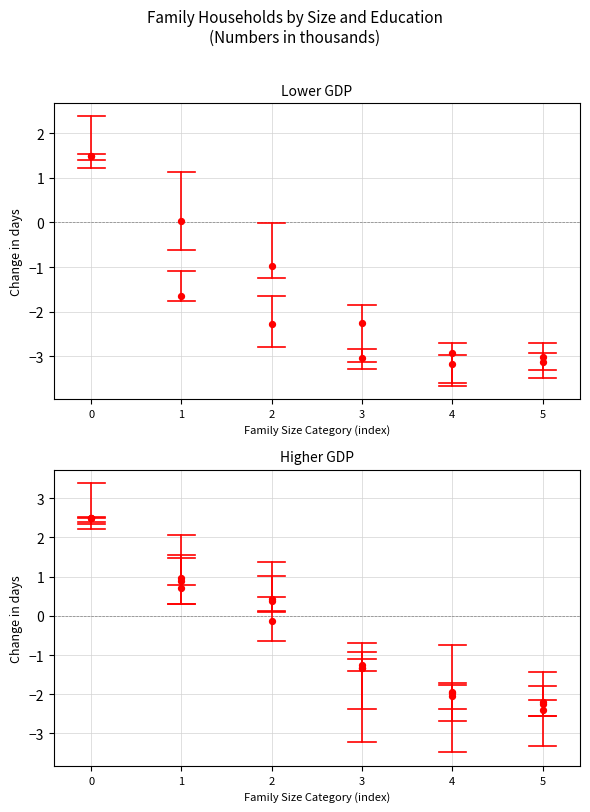

At how many categories does at least one series exceed 0?

2